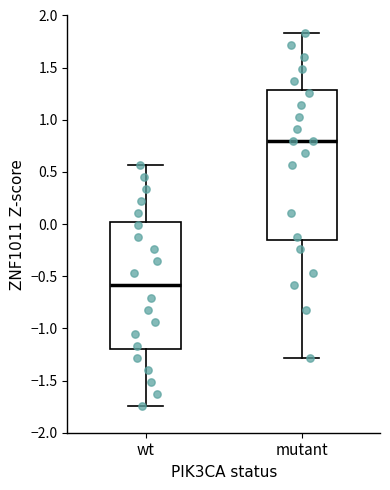

Reading left to right, transcribe this box plot: for each box, give where its median line is, the range the box spans, and where its two whiskers end, as read against the y-axis. The values are not printed on the chart, so give them approximately, as read against the axis.

wt: median -0.60, box -1.20 to 0.00, whiskers -1.75 to 0.55
mutant: median 0.80, box -0.15 to 1.30, whiskers -1.30 to 1.85